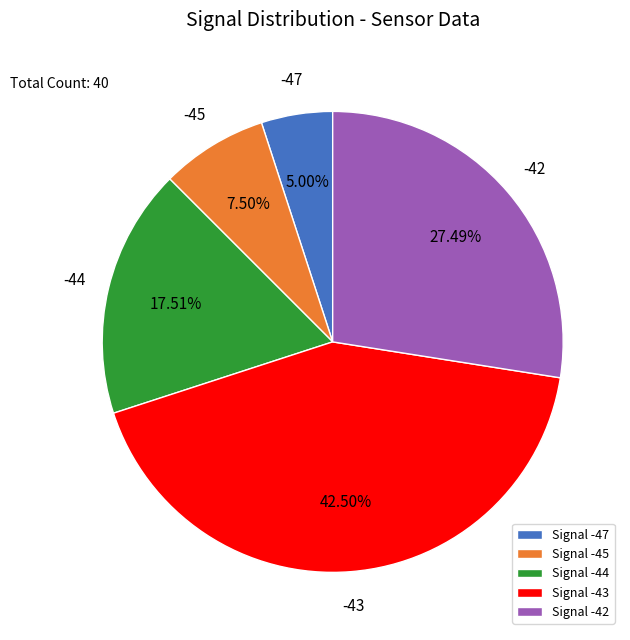

How many slices are in this pie chart?

5